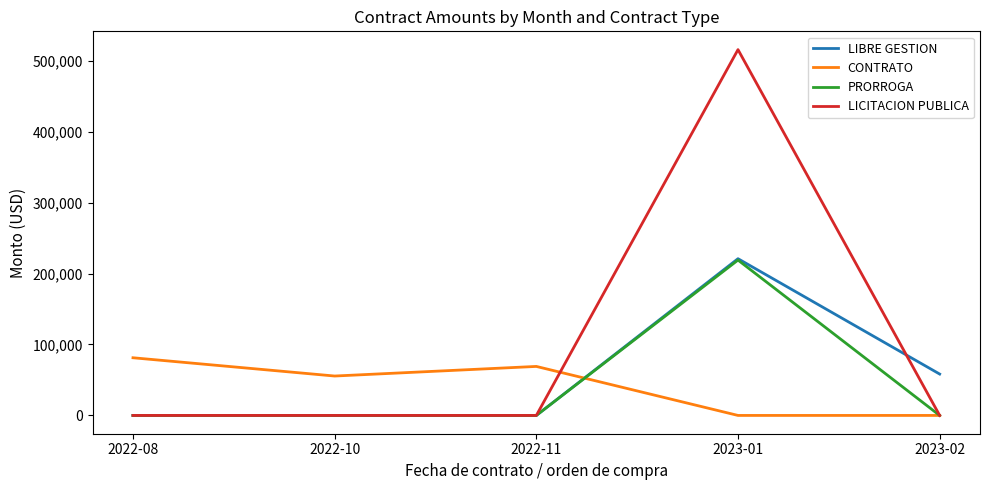

How many values in the CONTRATO series are below 55532?

2